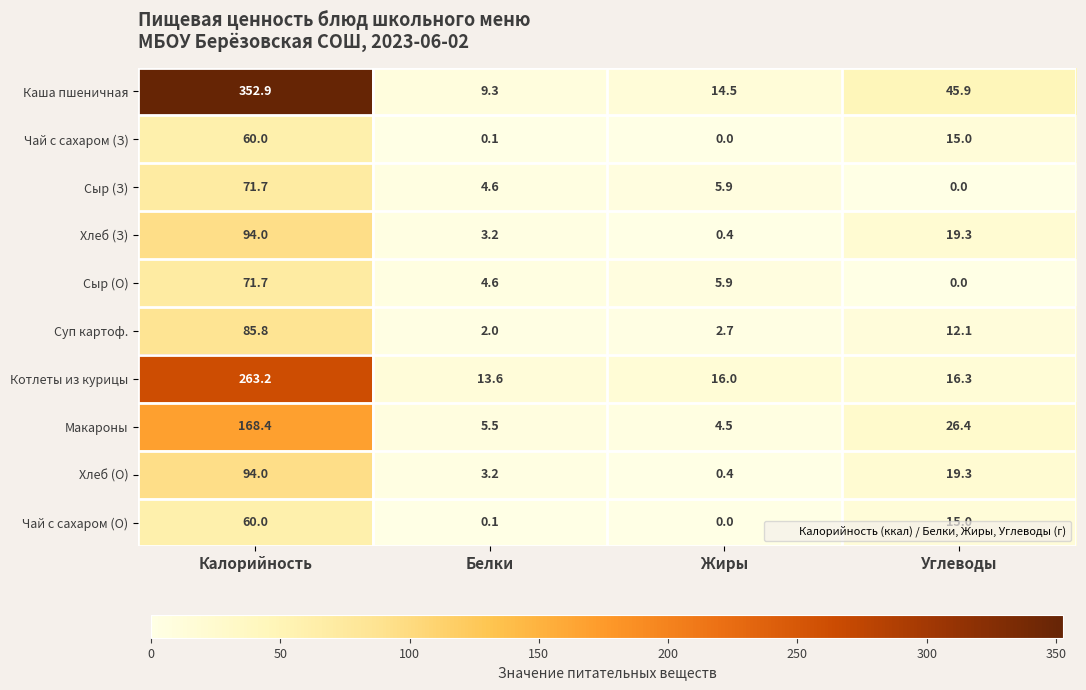

True or false: Хлеб (О) has a value of 42.2 at Калорийность.

False